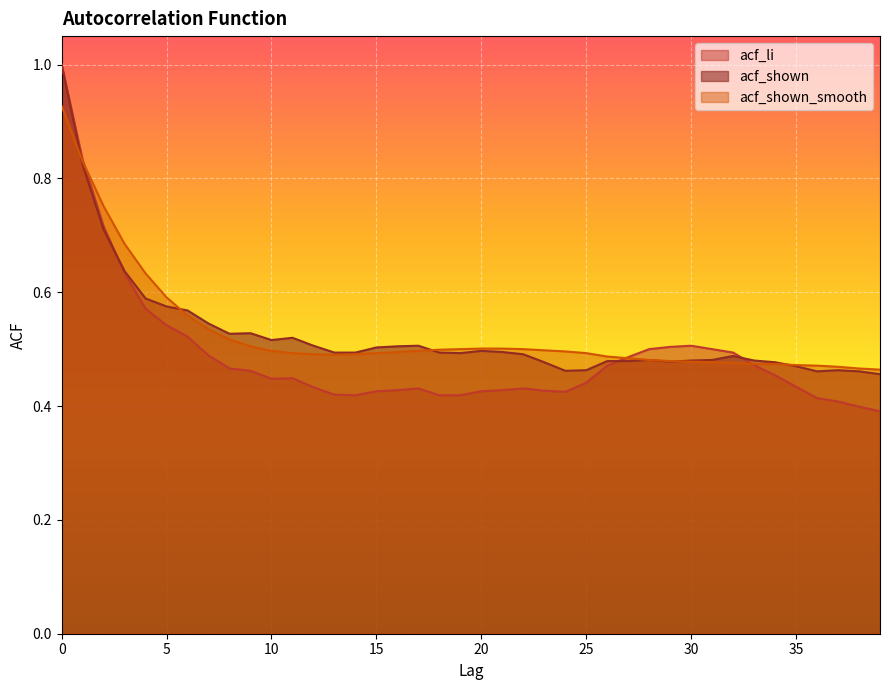

What is the spread (max minus min) of values at 18?

0.1